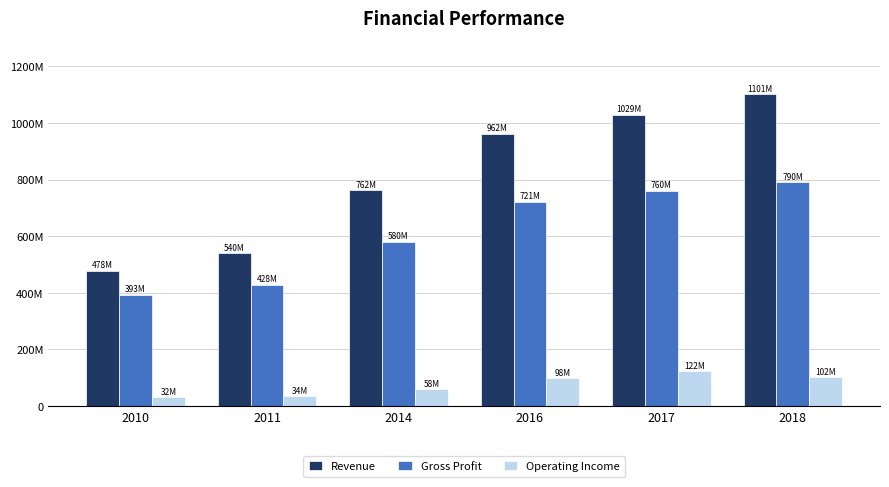

Is it true that Gross Profit equals 133964139 at 2010?

False